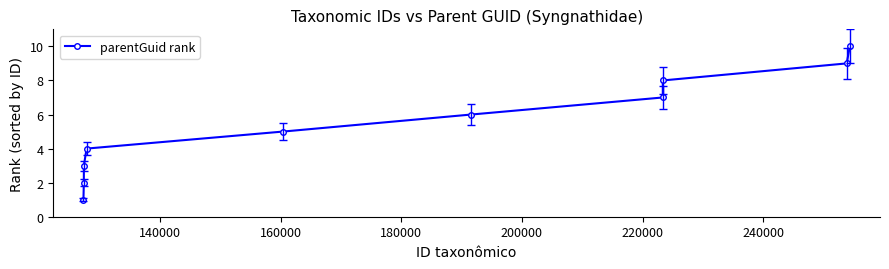

What is the difference between the maximum and minimum values?

9